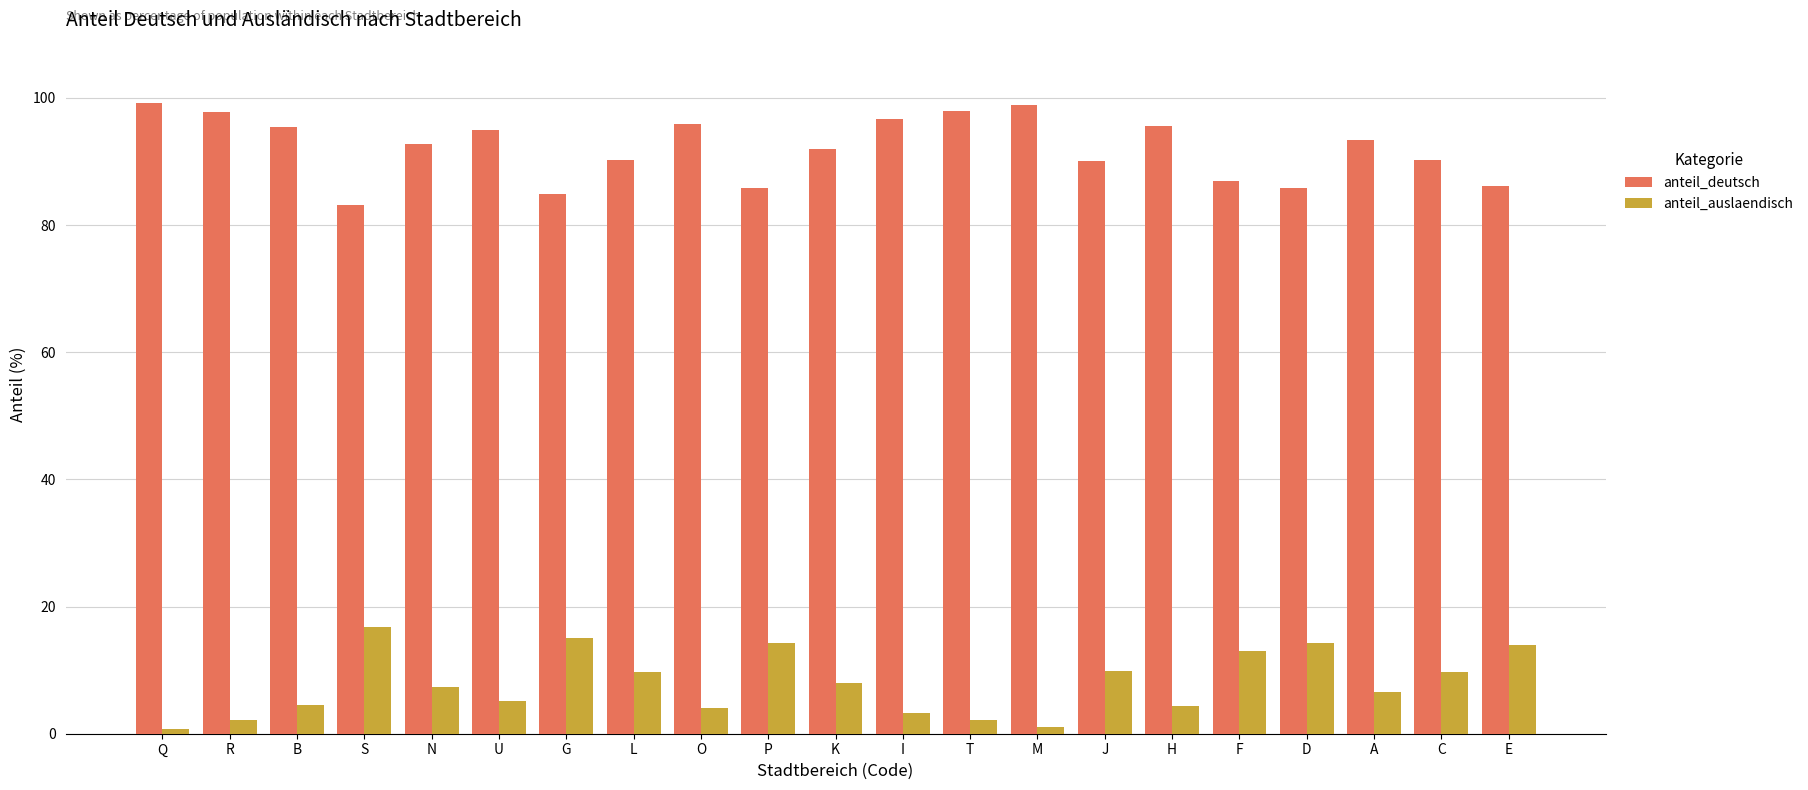

Is it true that anteil_deutsch equals 39.5 at G?

False